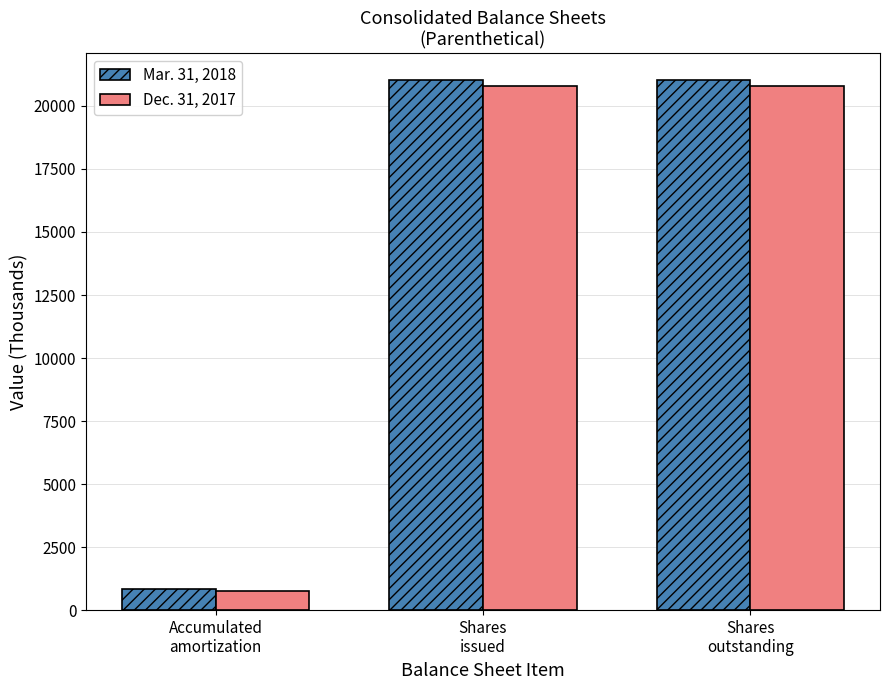

Which series has the widest spread of values?

Mar. 31, 2018